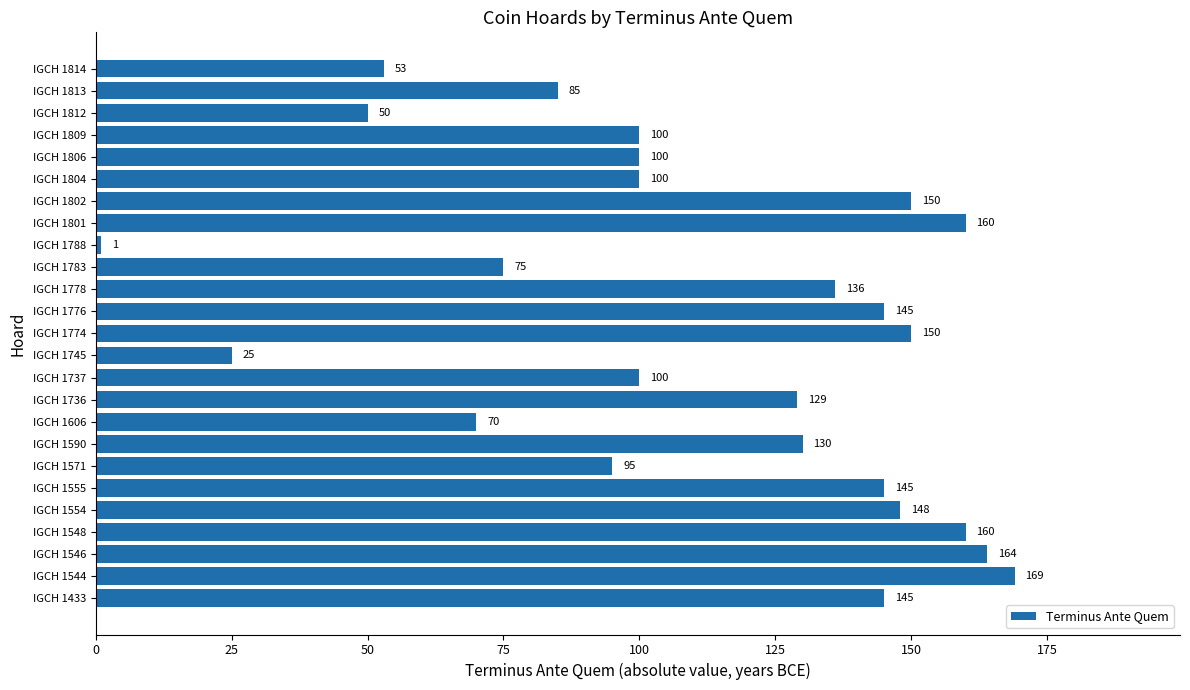

What is the difference between the second highest and second lowest values?

139